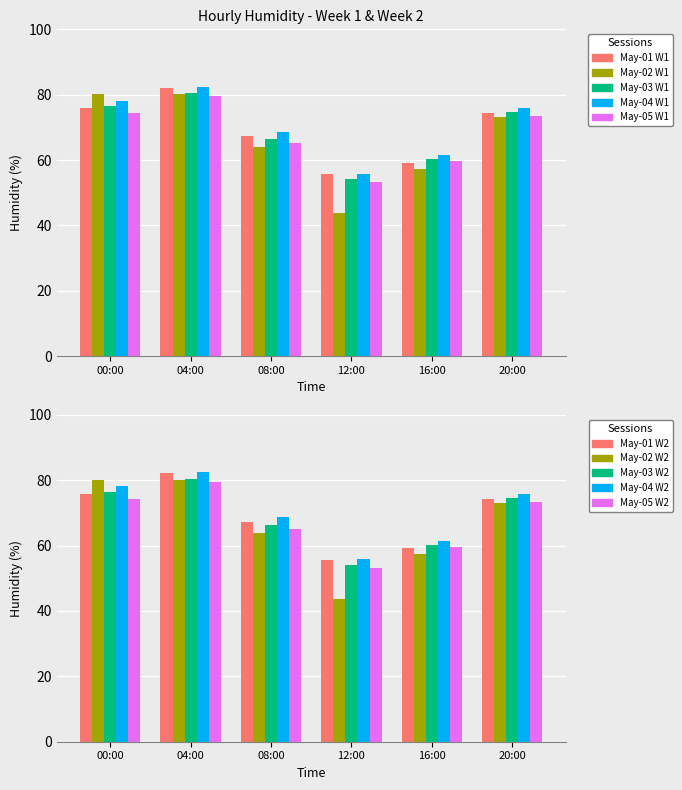

Which series has the largest total across all categories?

May-04